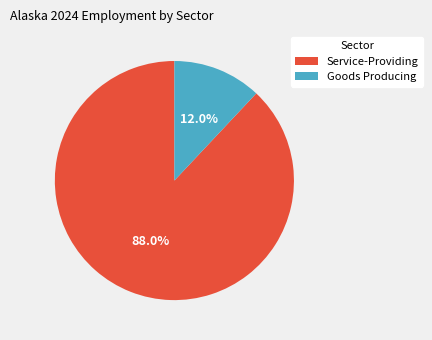

Does any single category account for the majority?

Yes